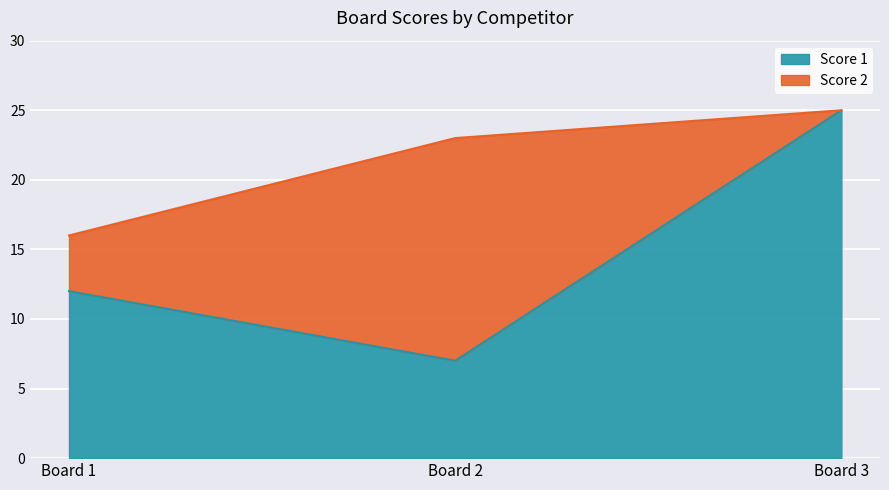

How many values are below 12?

1